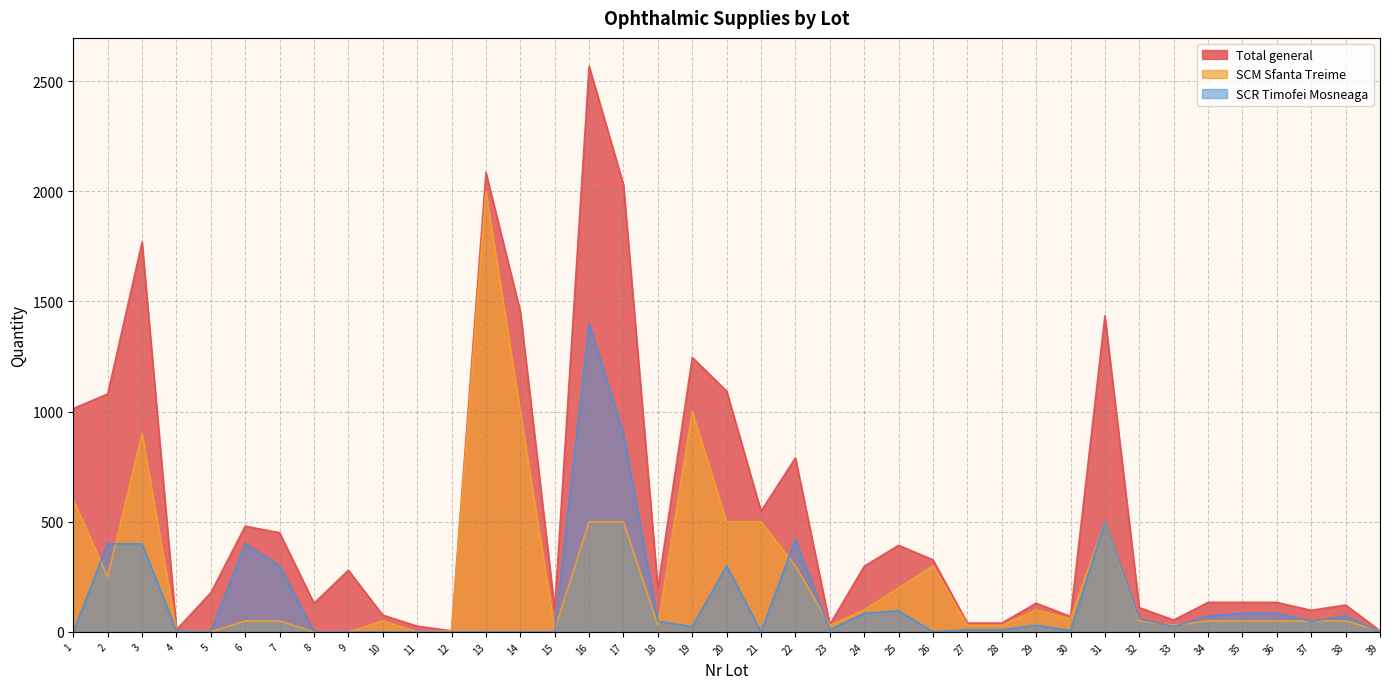

Reading right to left, extract all data points from this chart.

Total general: 5	122	98	134	134	134	54	110	1435	70	130	40	40	327	393	298	33	790	548	1093	1246	198	2030	2568	104	1455	2085	5	26	76	280	130	450	480	178	10	1770	1080	1014
SCM Sfanta Treime: 5	50	50	50	50	50	30	50	500	60	100	30	30	300	200	100	30	300	500	500	1000	30	500	500	10	1000	2000	5	0	50	0	0	50	50	0	5	900	250	600
SCR Timofei Mosneaga: 0	72	48	84	84	72	24	60	500	6	30	10	10	0	96	84	10	420	0	300	24	48	900	1400	0	0	0	0	0	0	0	0	300	400	0	5	400	400	0